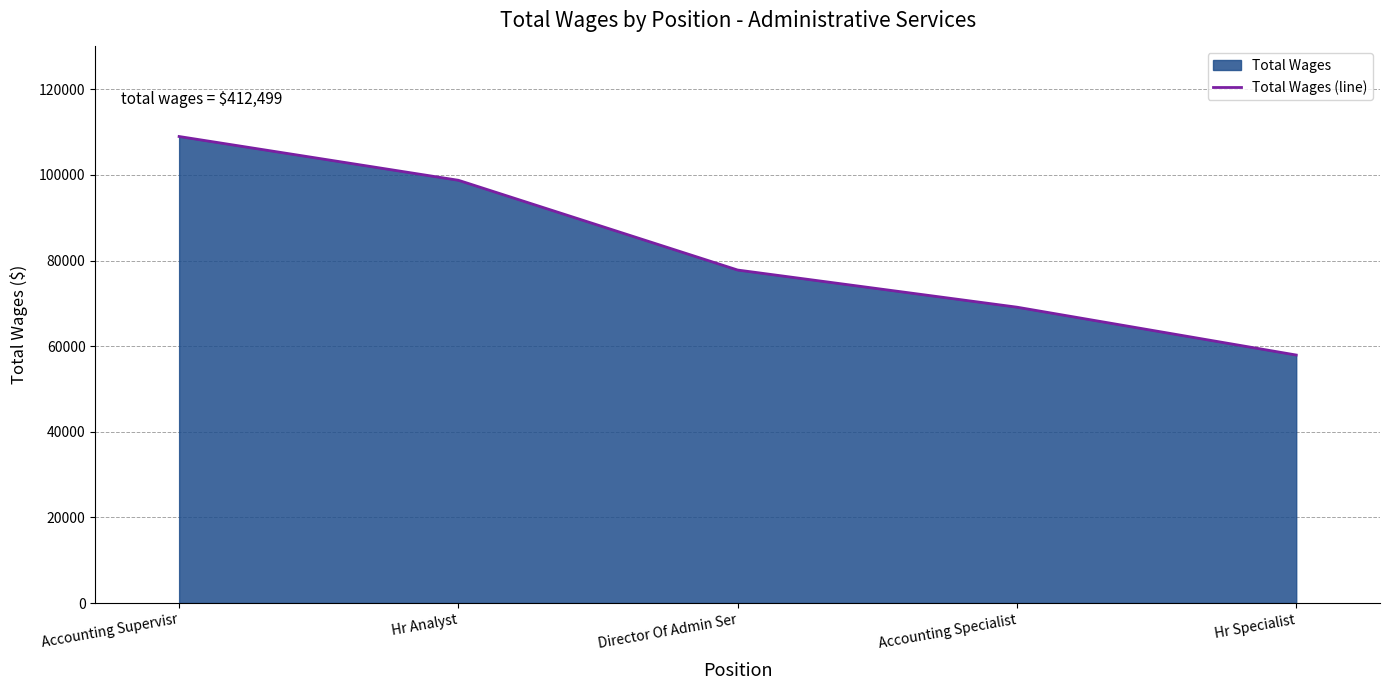

Which has a higher value, Director Of Admin Ser or Accounting Specialist?

Director Of Admin Ser